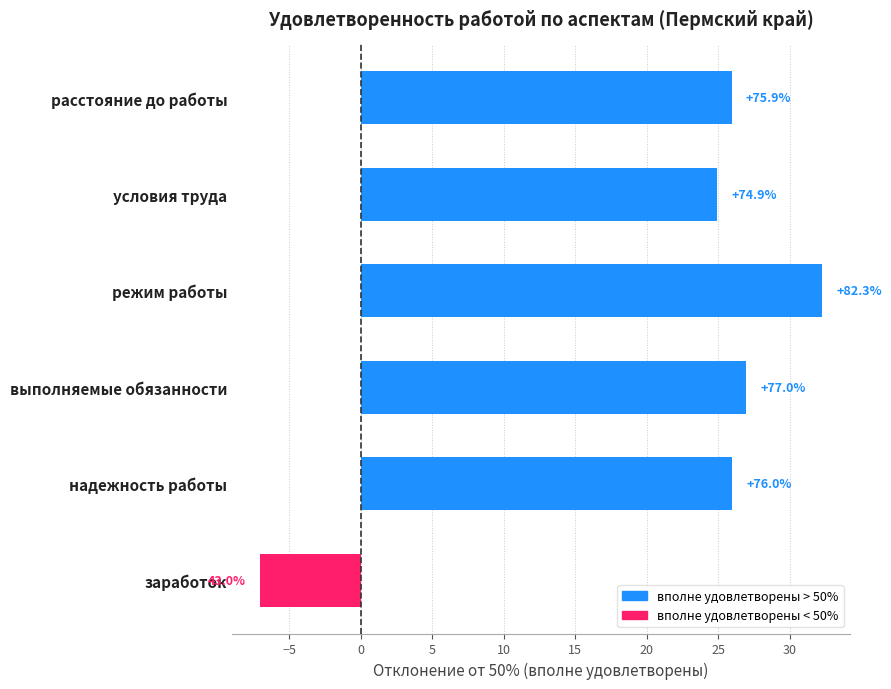

How many bars are there in total?

6